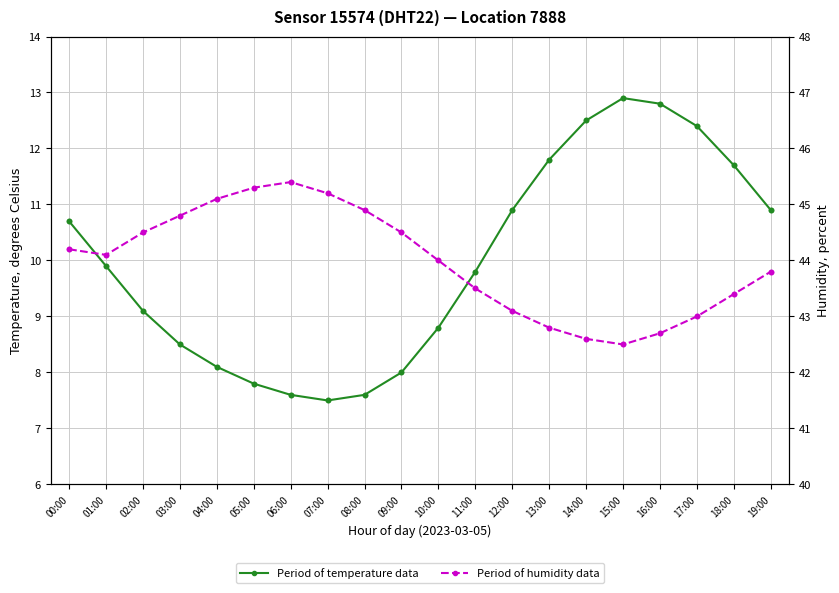

What is the total value across all series at 06:00?

53.0